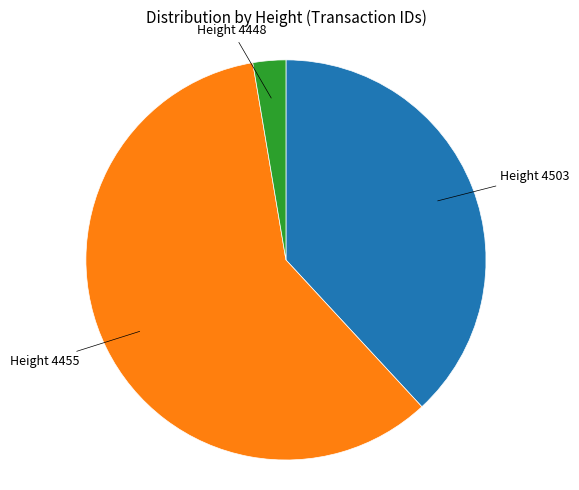

Is there any slice that represents more than half of the pie?

Yes